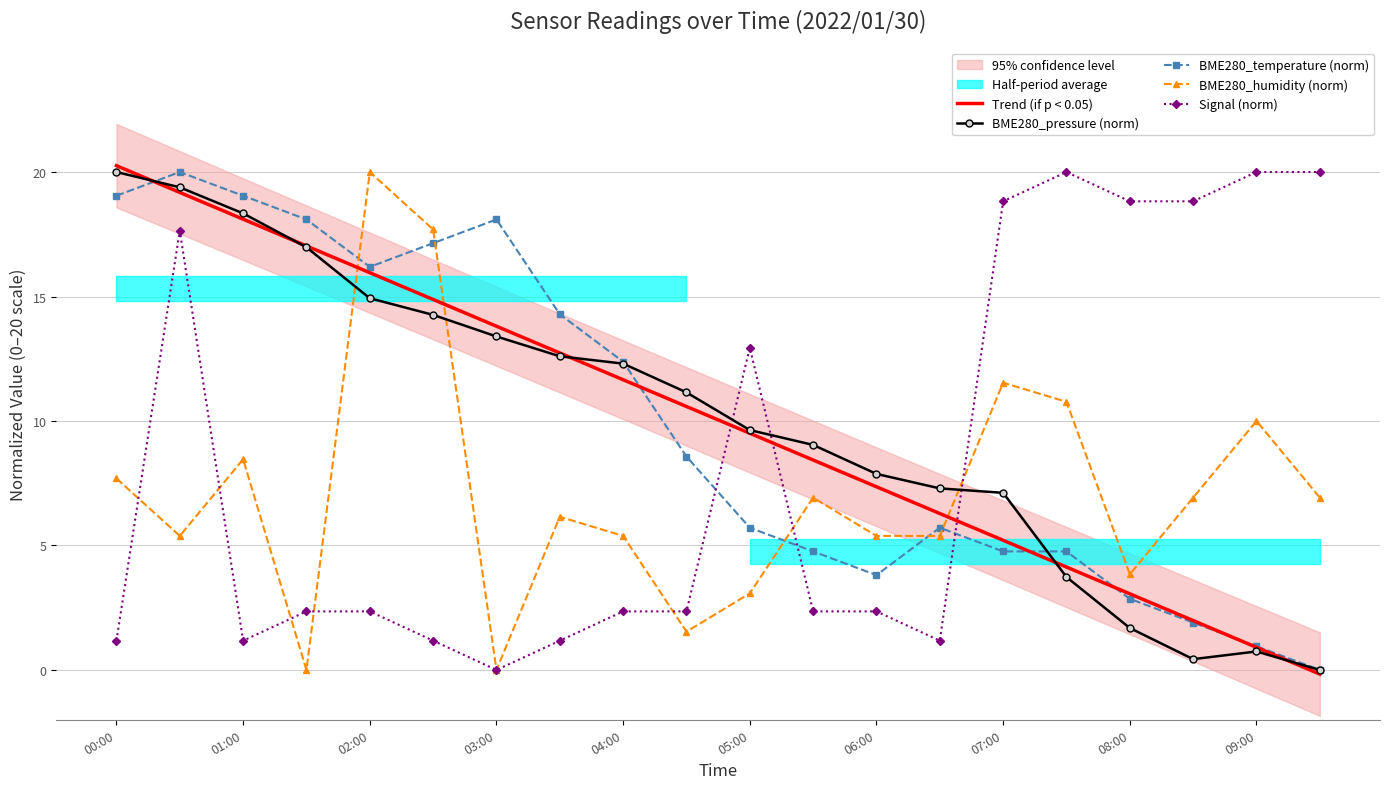

How many data points in BME280_pressure (norm) are less than 11?

10